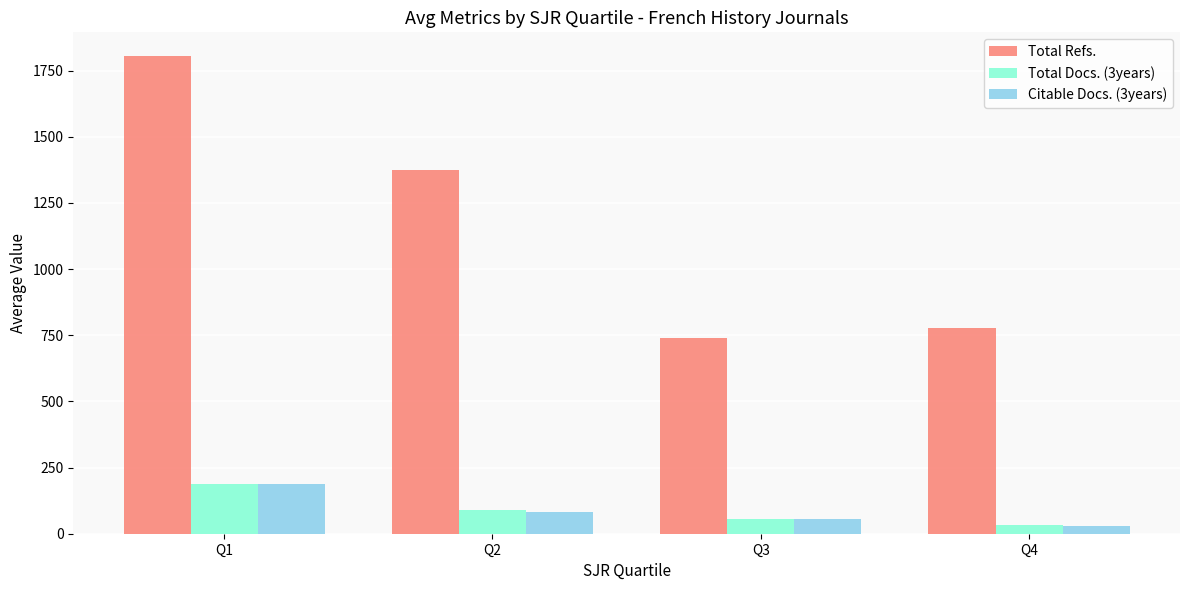

Which series has the largest range (max minus min)?

Total Refs.